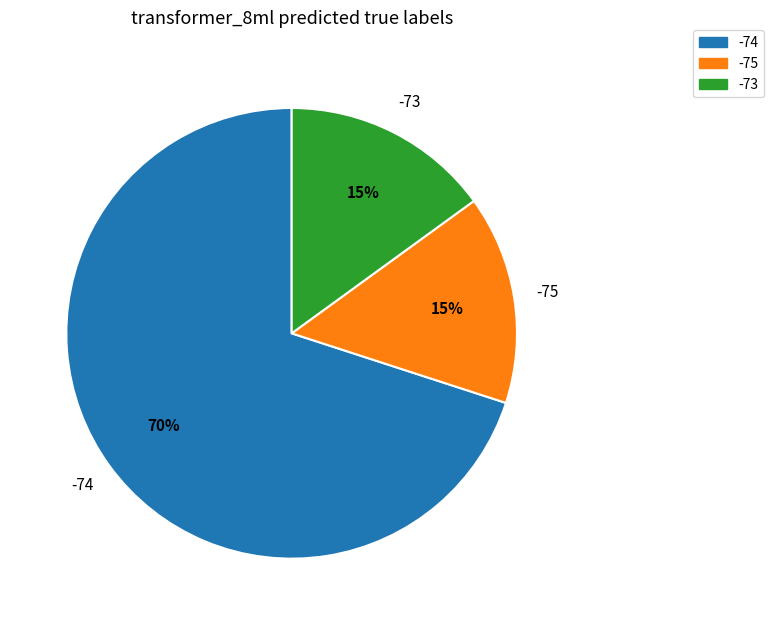

How many segments does this pie chart have?

3